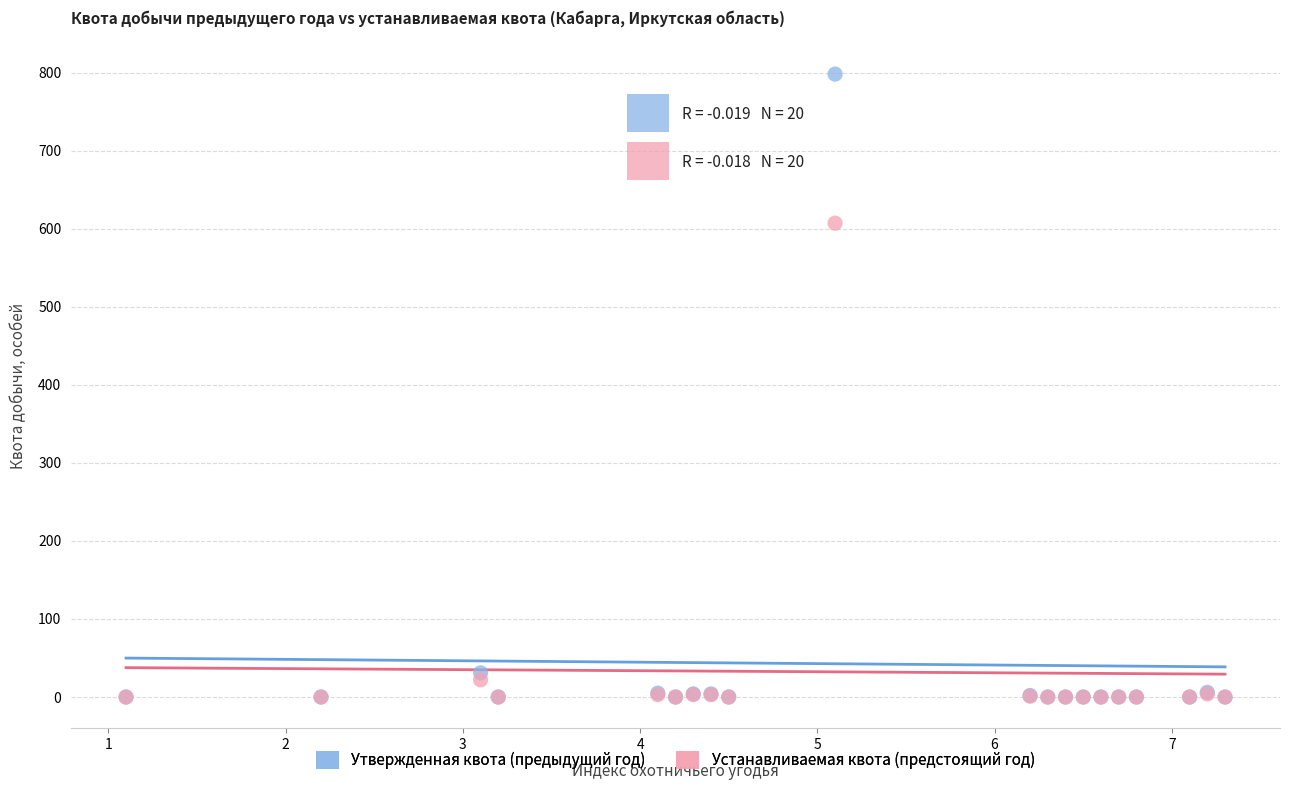

Across all series, what Y value is closest to 399?

607